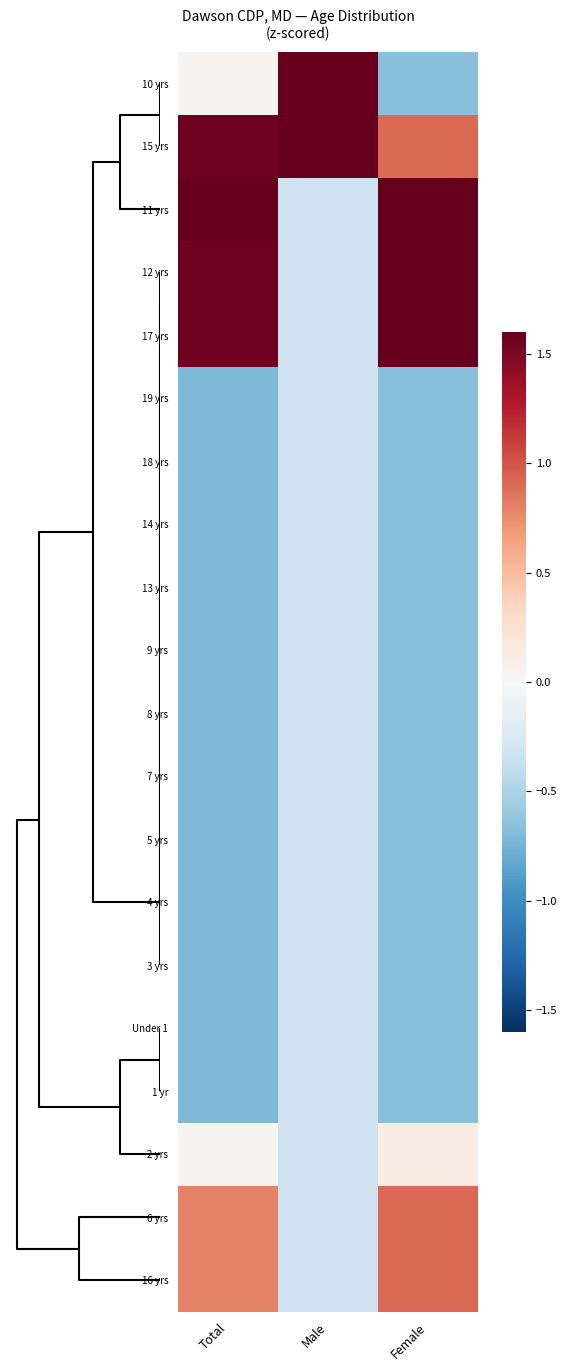

How many categories are shown in the chart?

3